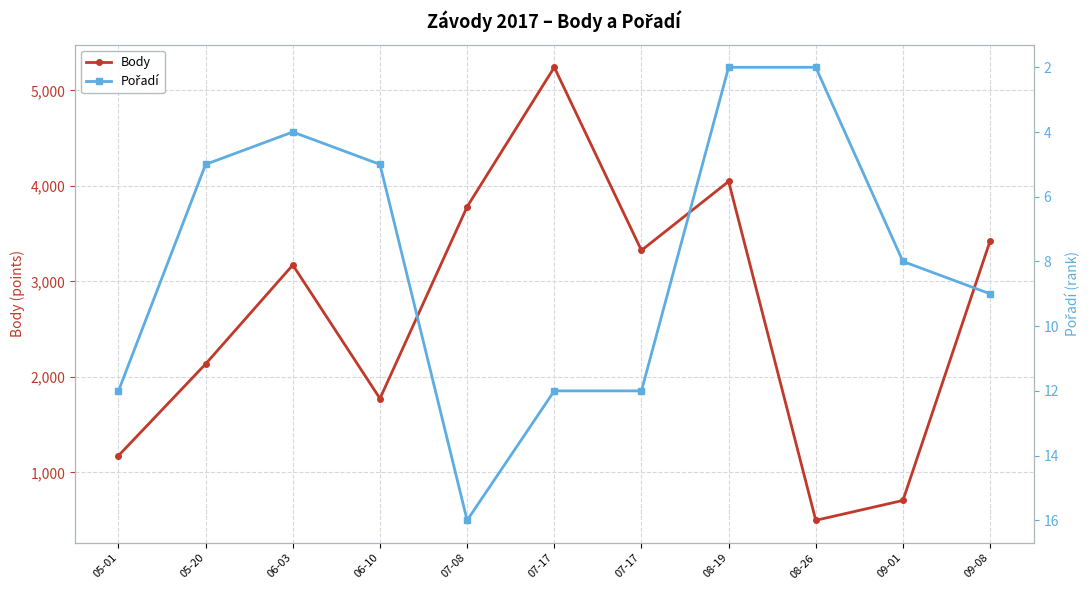

What is the spread (max minus min) of values at 09-08?

3415